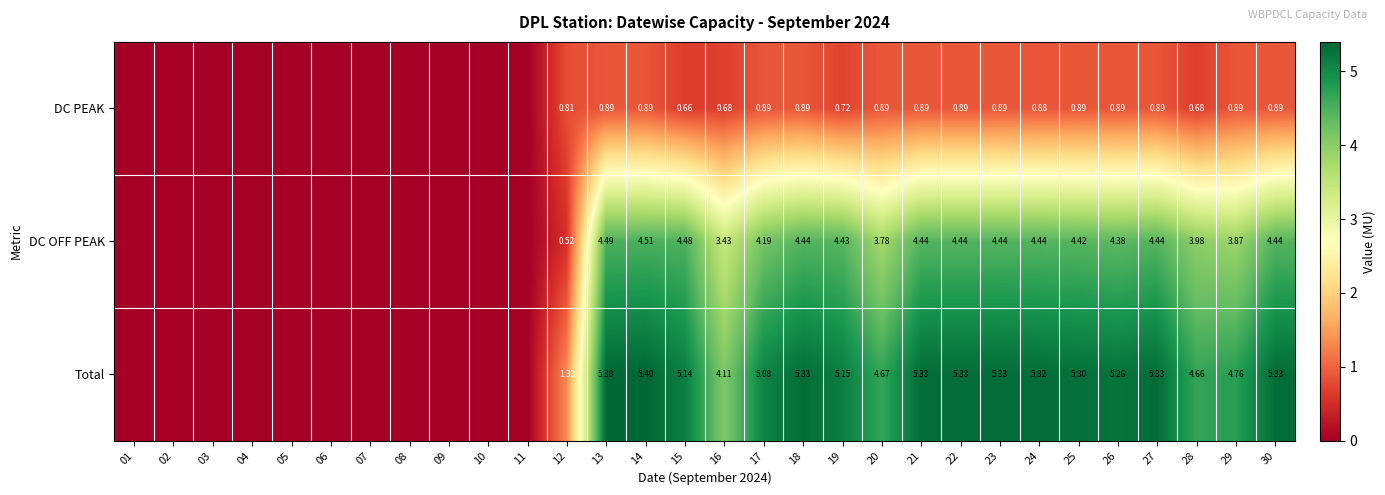

Rank the series at 29 from highest to lowest value.

Total, DC OFF PEAK, DC PEAK